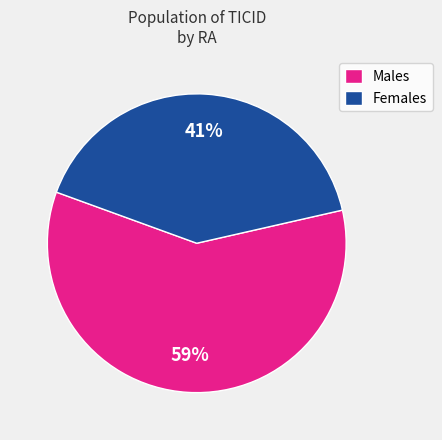

Count the number of slices in the pie.

2